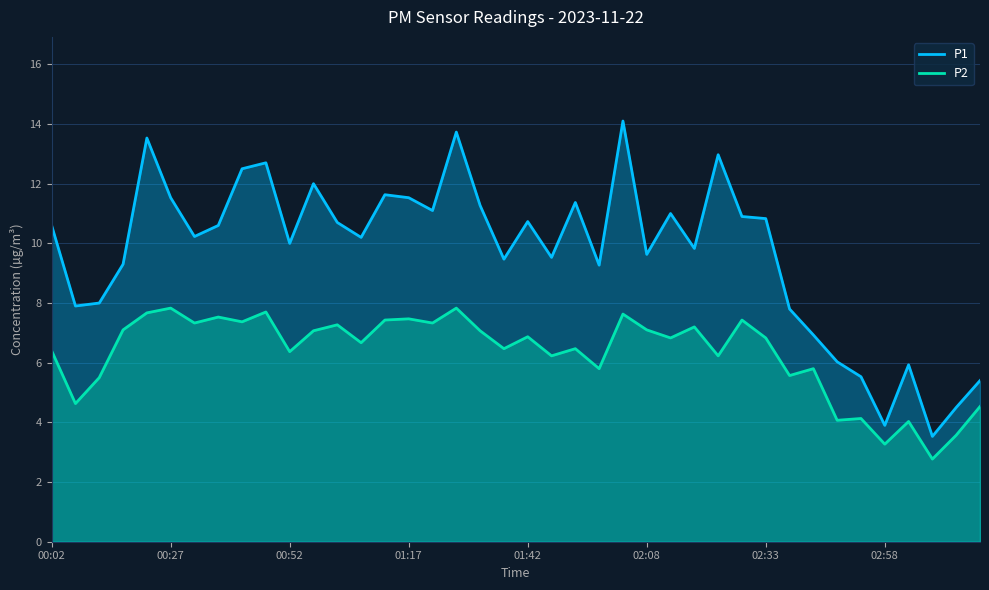

Is it true that P2 equals 3.7 at 01:17?

False